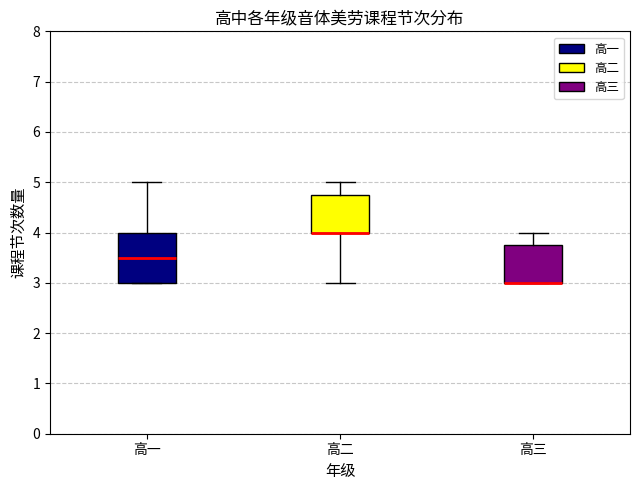

Where is the lower edge of the box for 高二 on the y-axis? The values are not printed on the chart, so give them approximately, as read against the axis.

4.0